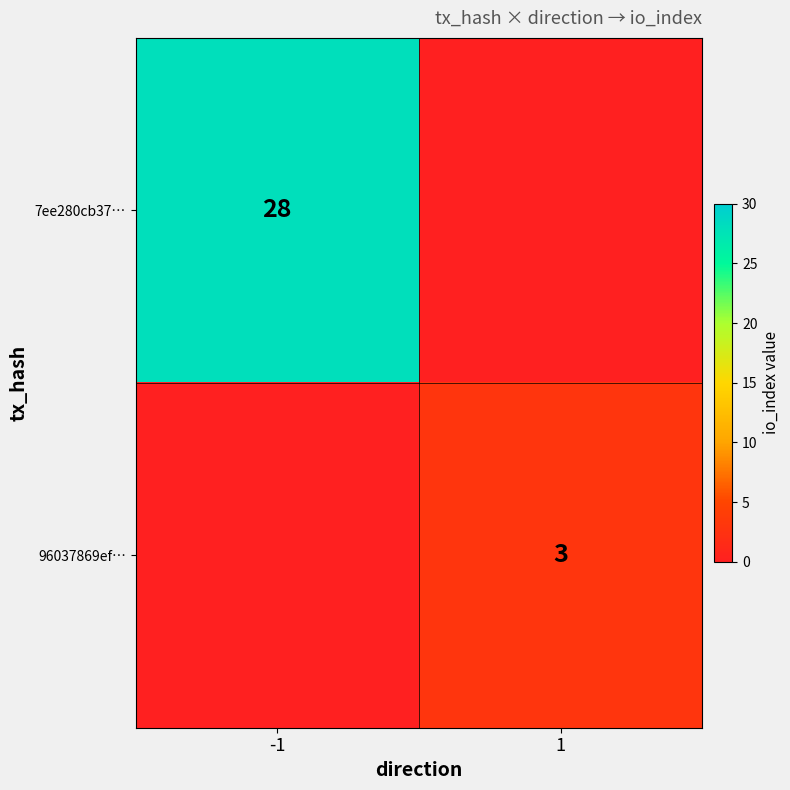

Is it true that 96037869ef… equals 3 at 1?

True